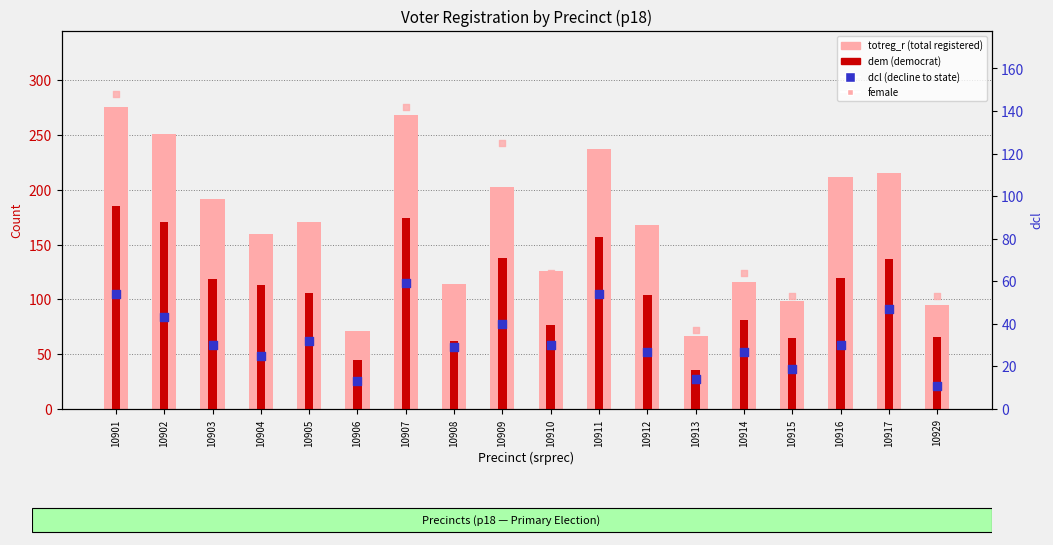

What is the total value across all series at 10904?

374